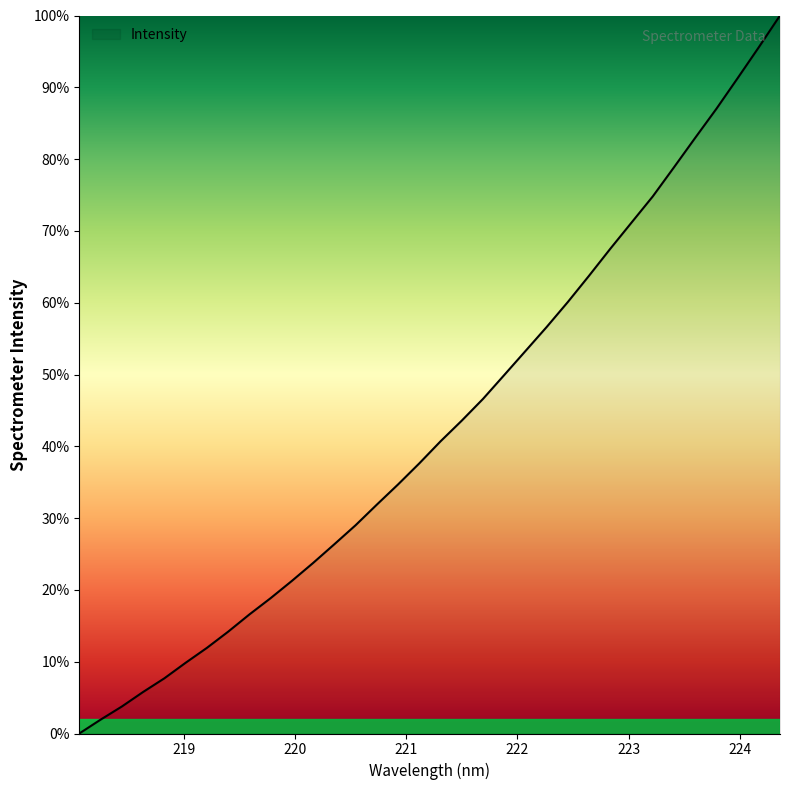

Which label corresponds to the largest value in the chart?

224.3616